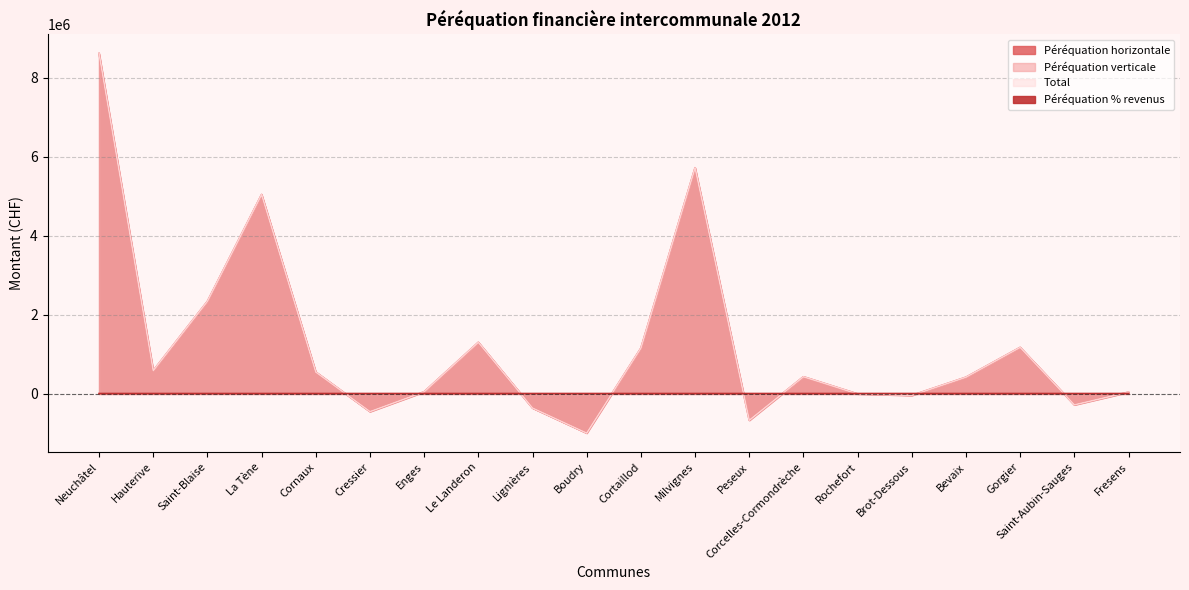

After their last crossing, which series has the higher values: Péréquation % revenus or Total?

Total